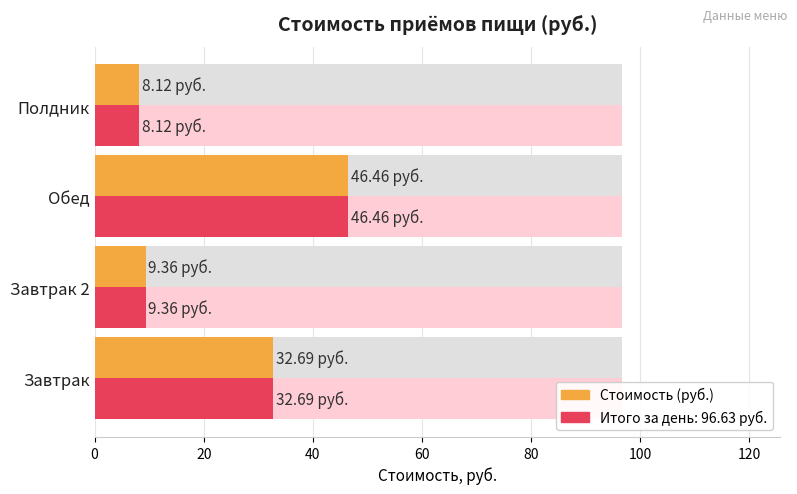

Reading right to left, extract all data points from this chart.

8.1	46.5	9.4	32.7